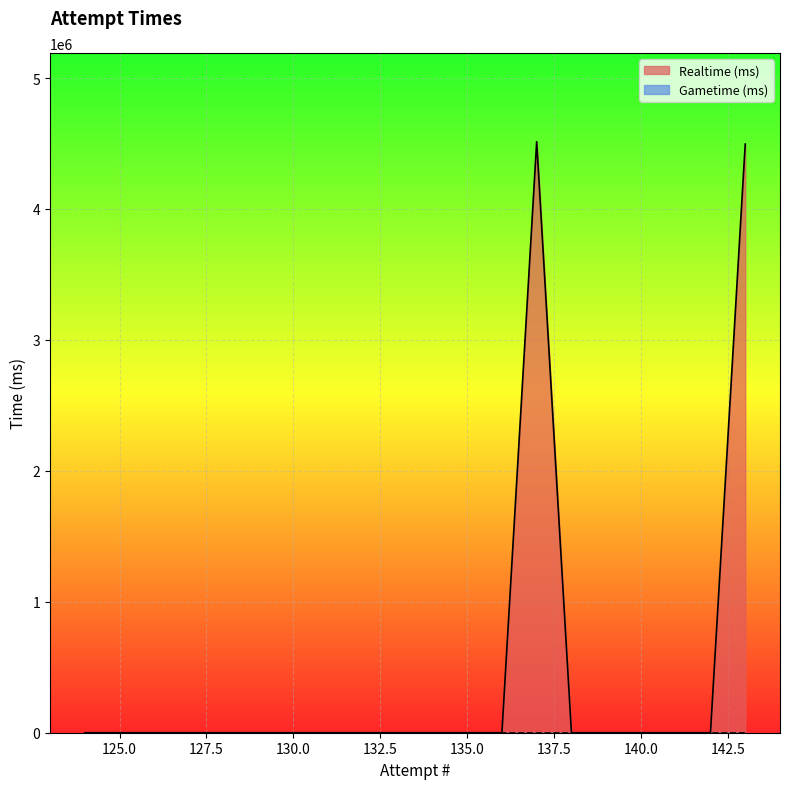

True or false: the data has more than 1 interior local peaks.

False